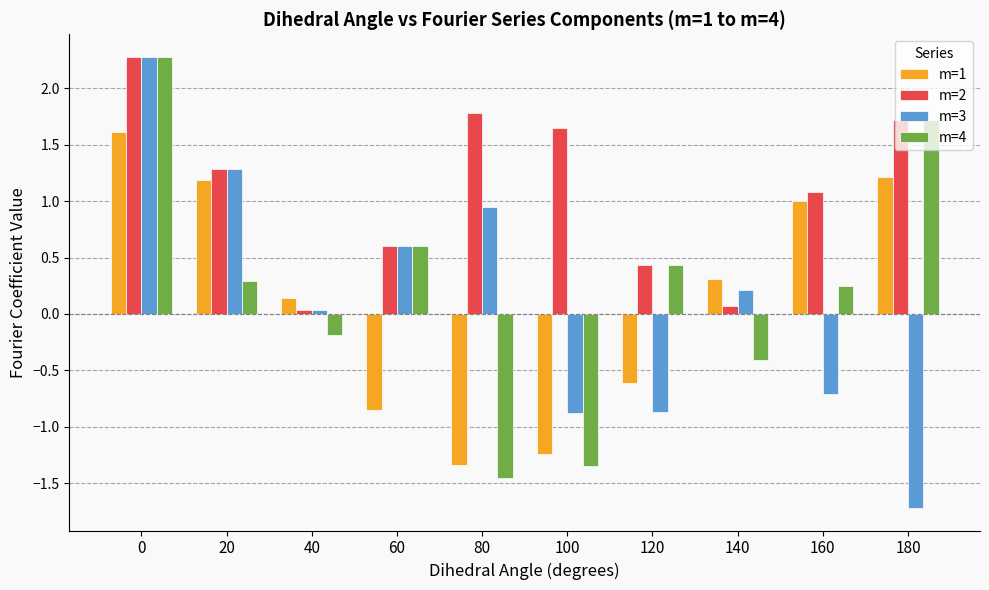

What is the spread (max minus min) of values at 80?

3.2